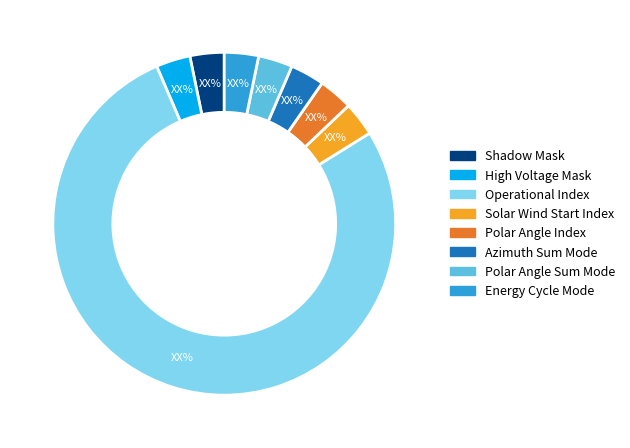

Is it true that Operational Index is 77% of the pie?

True